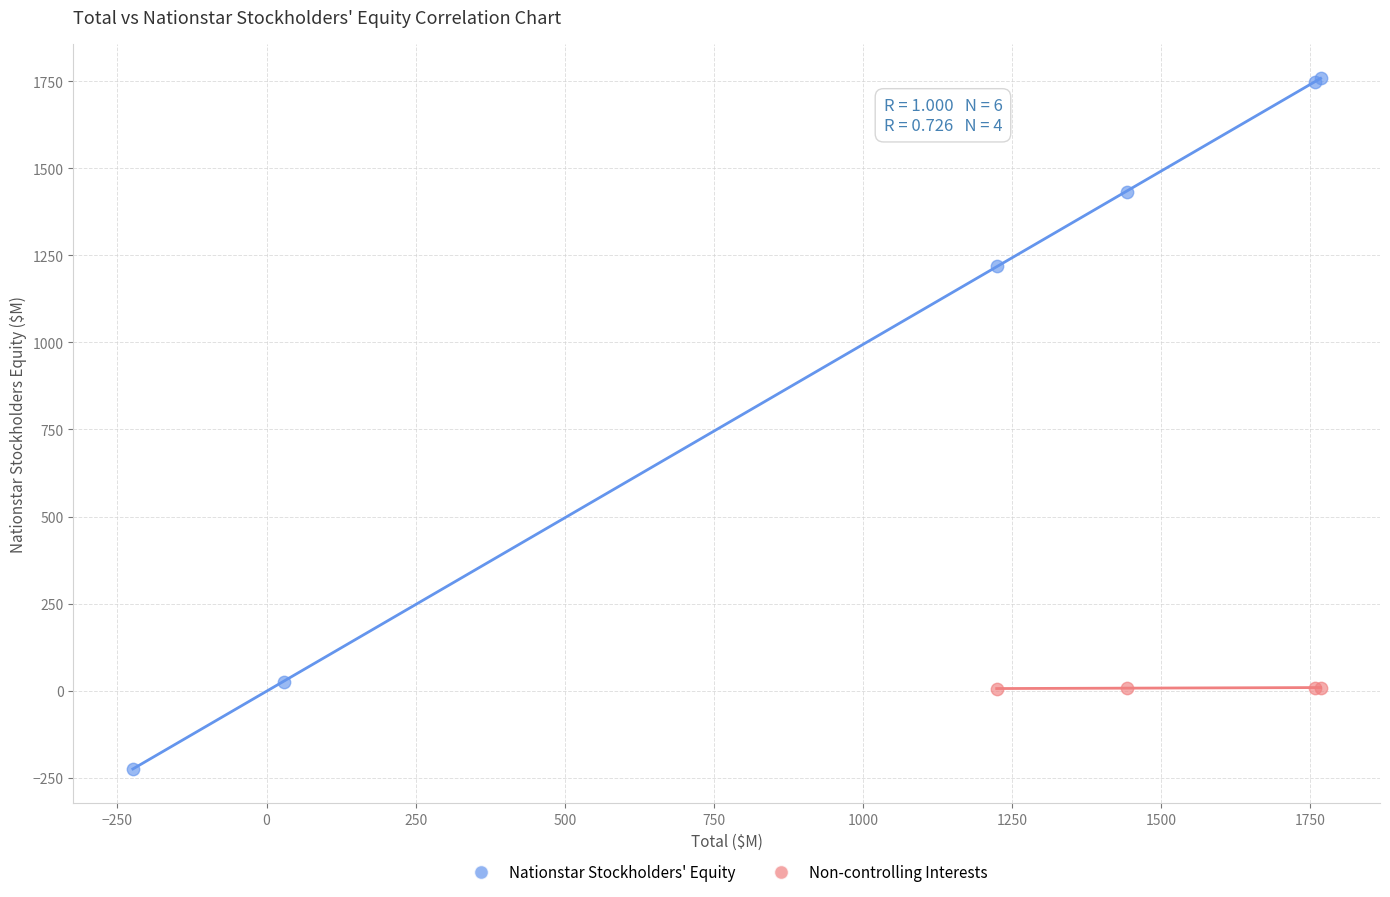

Which series has the largest Y range (max minus min)?

Nationstar Stockholders' Equity